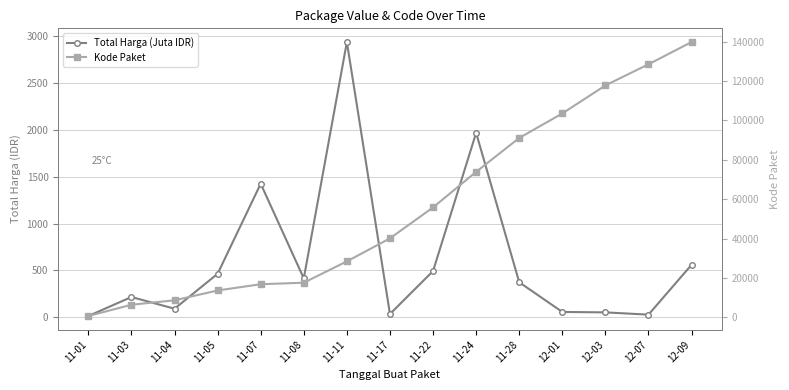

The value of Total Harga (Juta IDR) at 12-07 is 39.6. True or false?

False